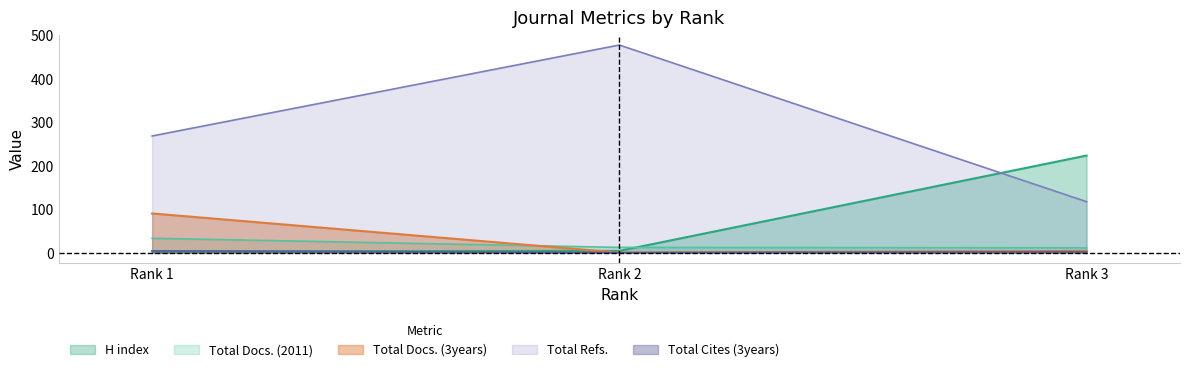

Which series changed the most between Rank 1 and Rank 3?

H index